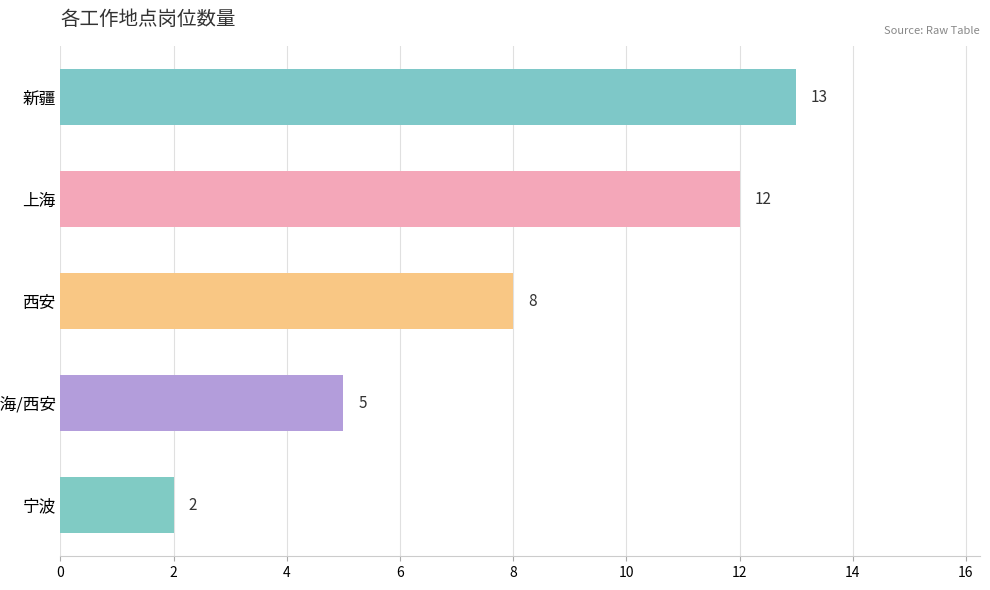

The value at 上海 is 12. True or false?

True